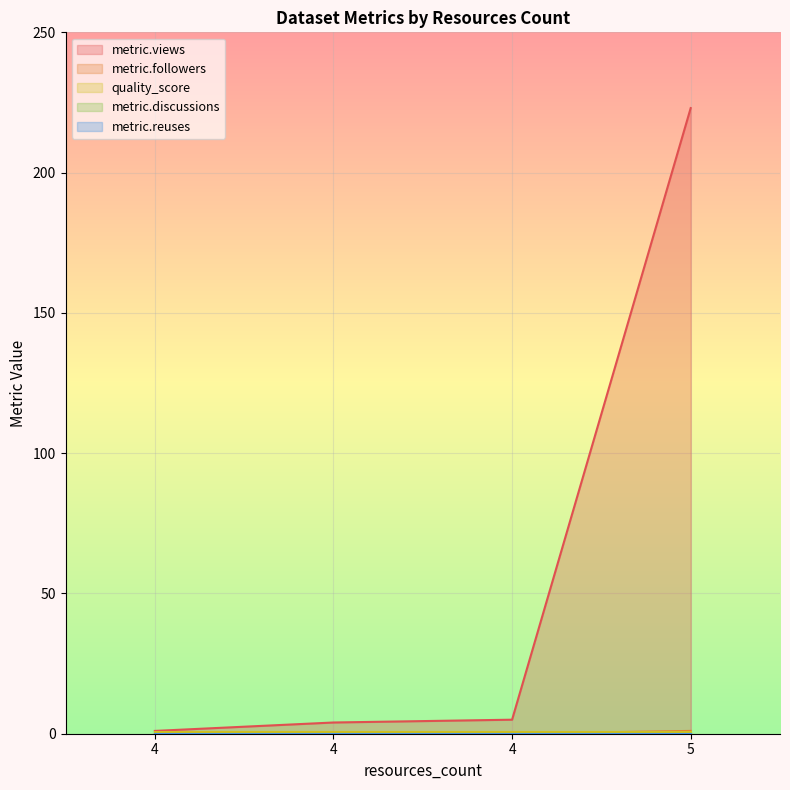

At how many categories does at least one series exceed 96?

1